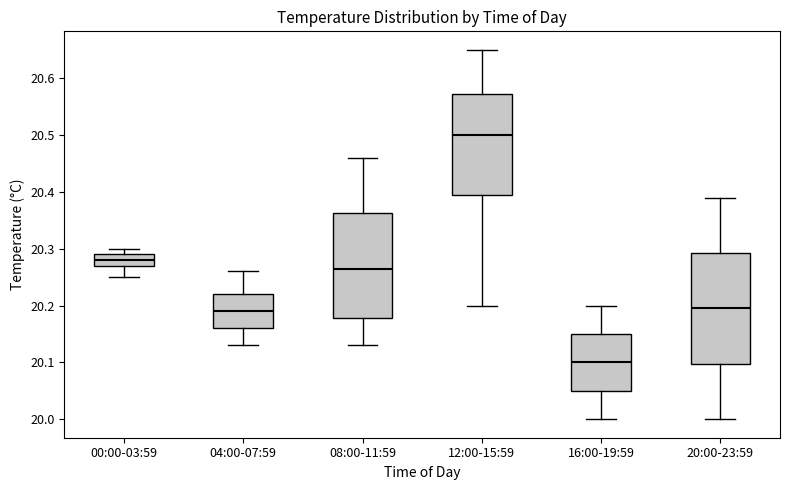

Reading left to right, read every box against the y-axis: the position of its median line, the range the box covers, and the ends of its whiskers. The values are not printed on the chart, so give them approximately, as read against the axis.

00:00-03:59: median 20.28, box 20.27 to 20.29, whiskers 20.25 to 20.30
04:00-07:59: median 20.19, box 20.16 to 20.22, whiskers 20.13 to 20.26
08:00-11:59: median 20.27, box 20.18 to 20.36, whiskers 20.13 to 20.46
12:00-15:59: median 20.50, box 20.40 to 20.57, whiskers 20.20 to 20.65
16:00-19:59: median 20.10, box 20.05 to 20.15, whiskers 20.00 to 20.20
20:00-23:59: median 20.20, box 20.10 to 20.29, whiskers 20.00 to 20.39